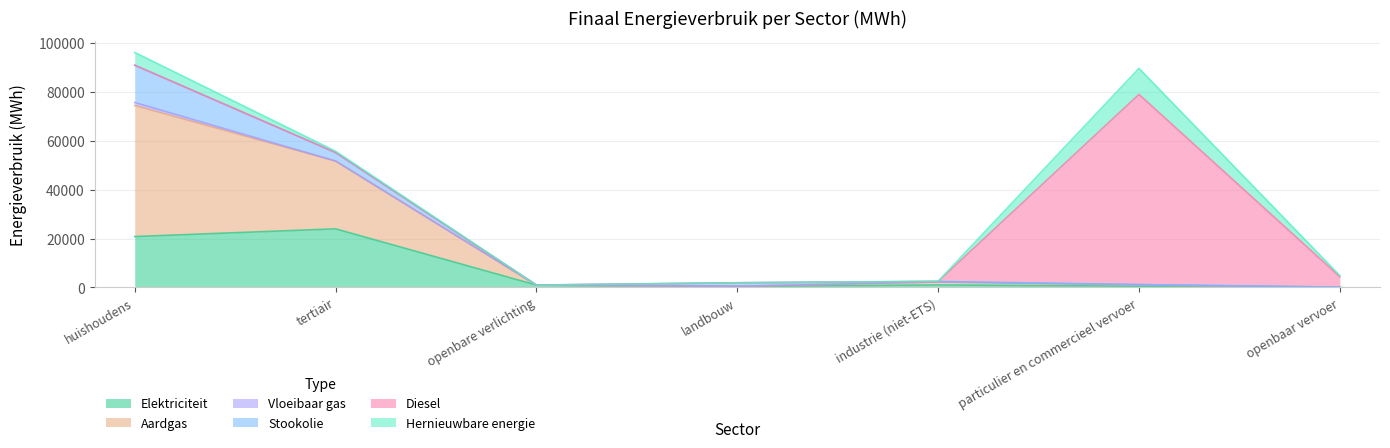

How many values in Stookolie are above zero?

4